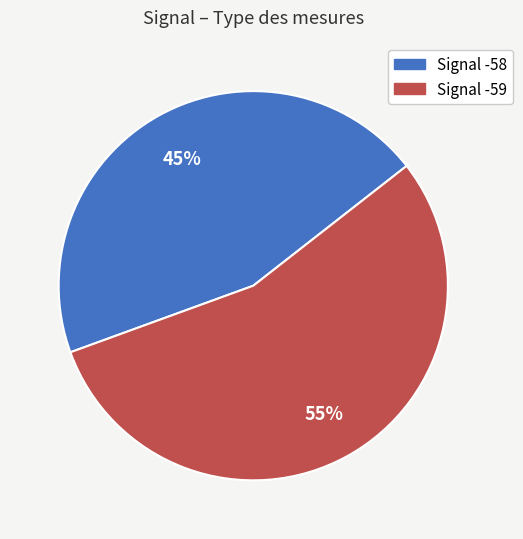

How many segments does this pie chart have?

2